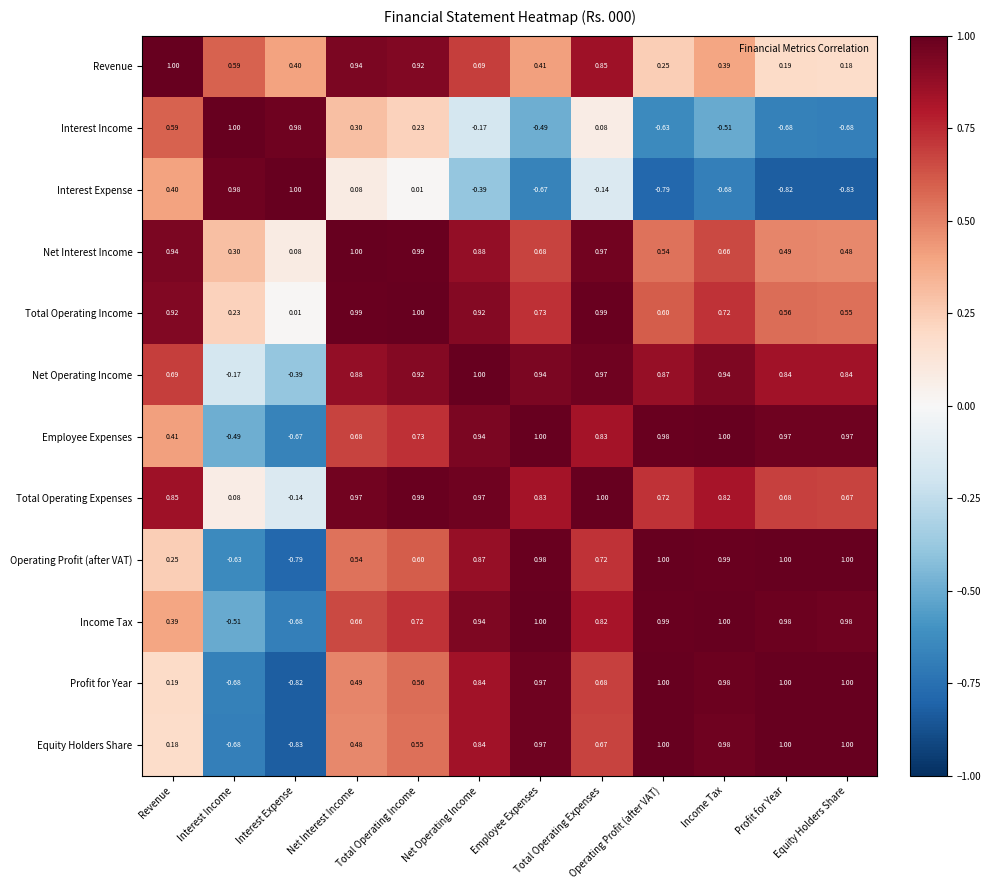

Which series changed the most between Revenue and Income Tax?

Interest Income